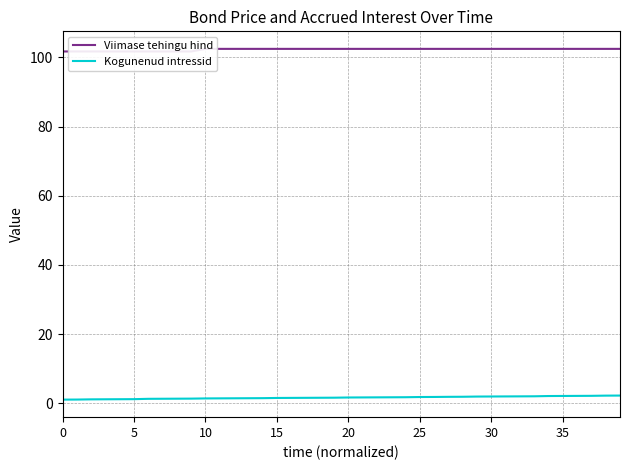

How many lines are shown in the chart?

2